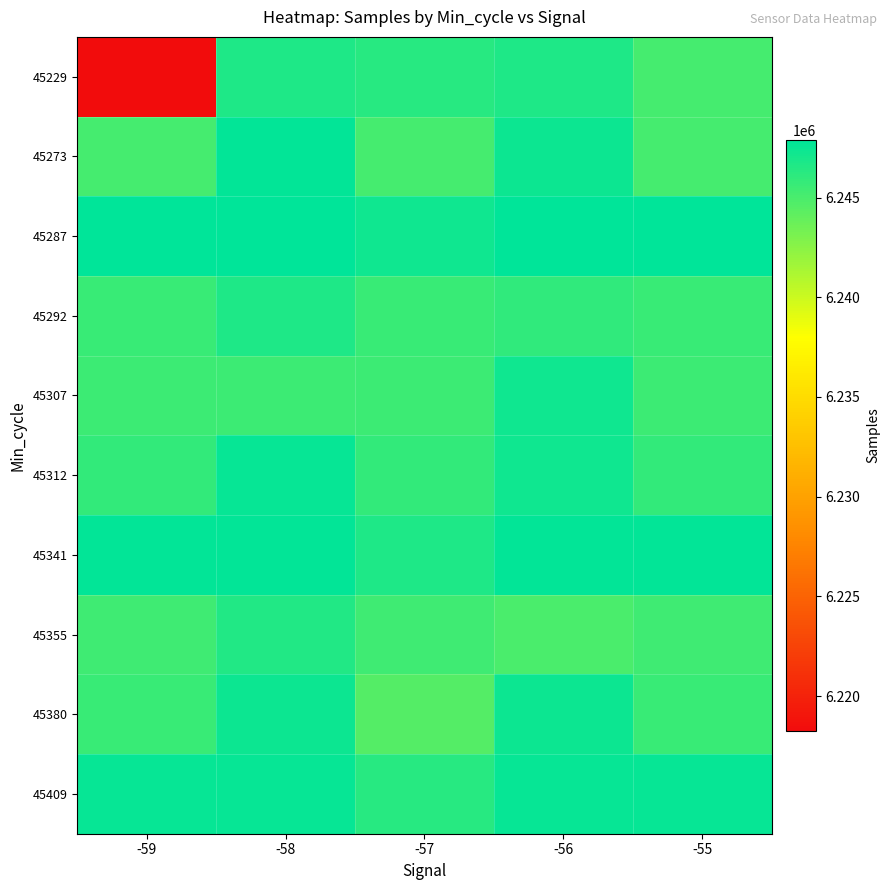

How many series are shown in this chart?

10